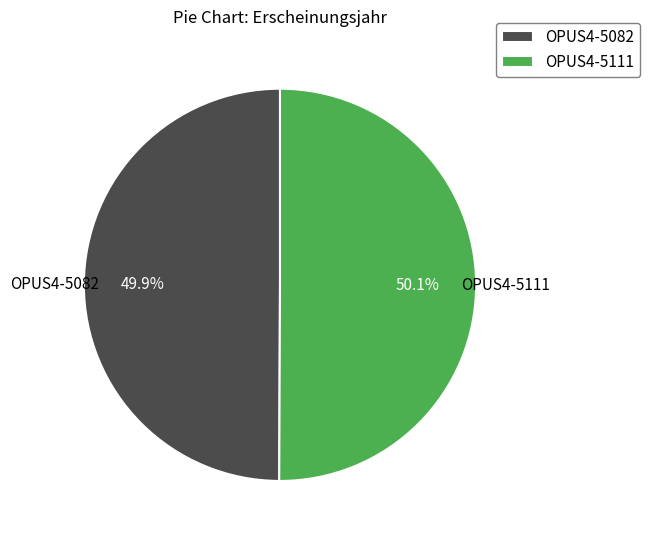

What percentage is NOT represented by OPUS4-5082?

50.1%